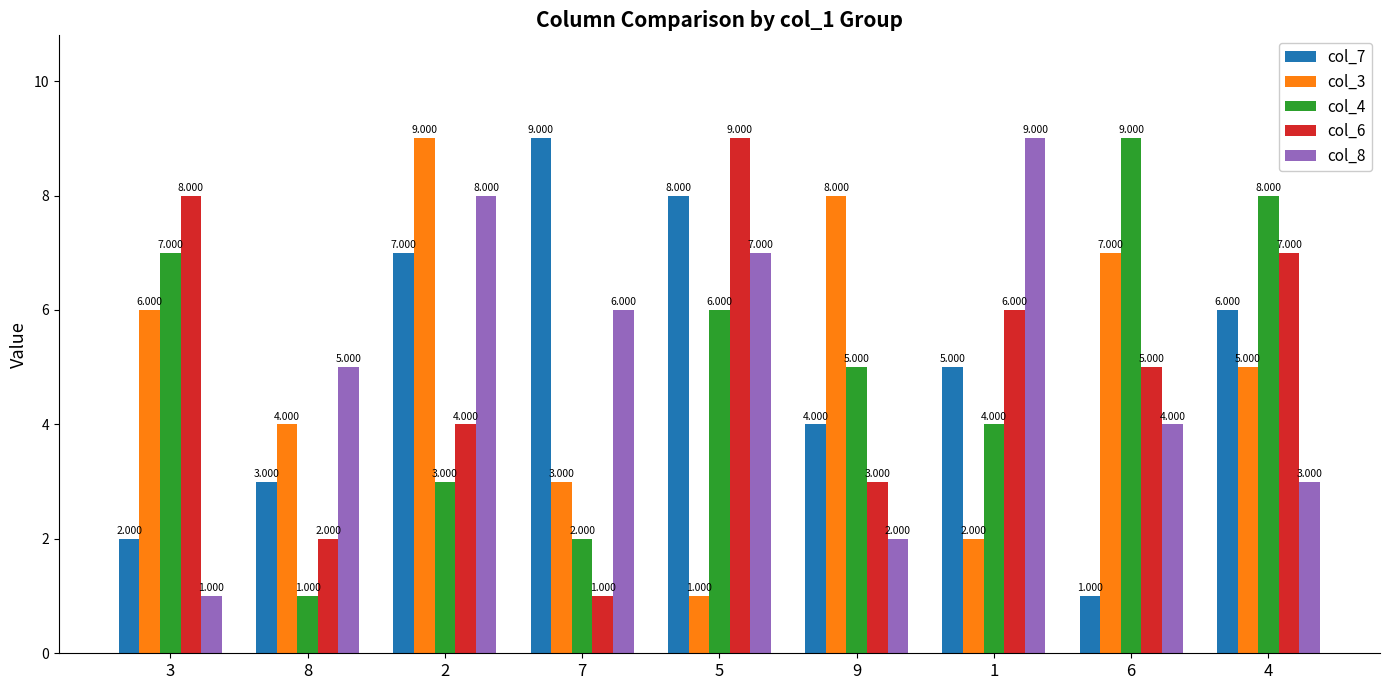

List the labels in order of col_6 value, largest first.

5, 3, 4, 1, 6, 2, 9, 8, 7